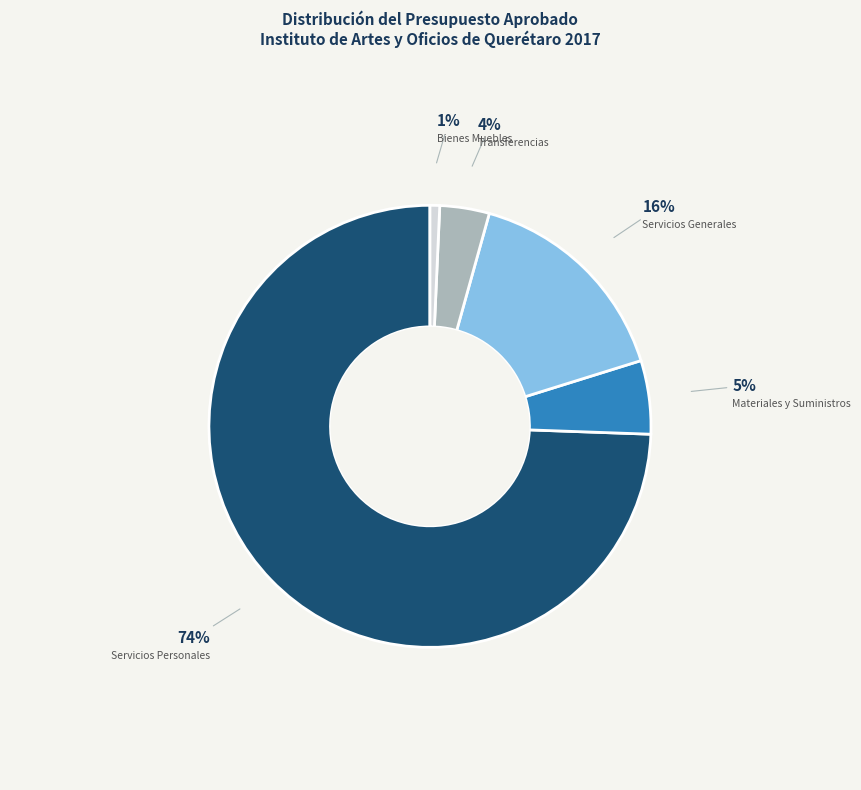

Is there any slice that represents more than half of the pie?

Yes